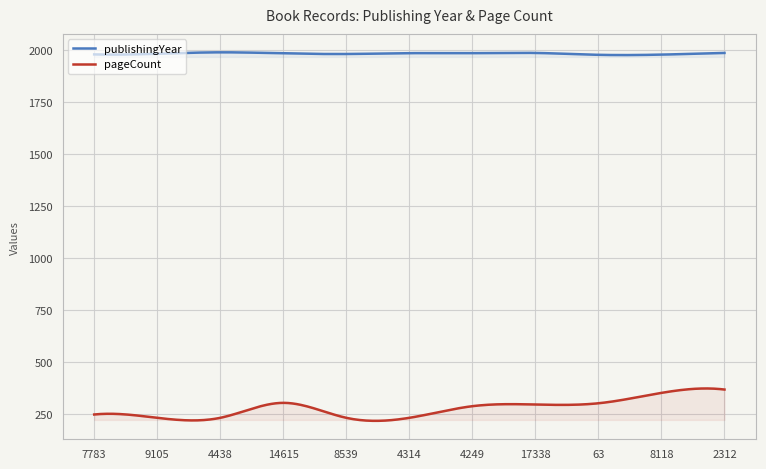

What is the label of the 3rd point from the right?

63